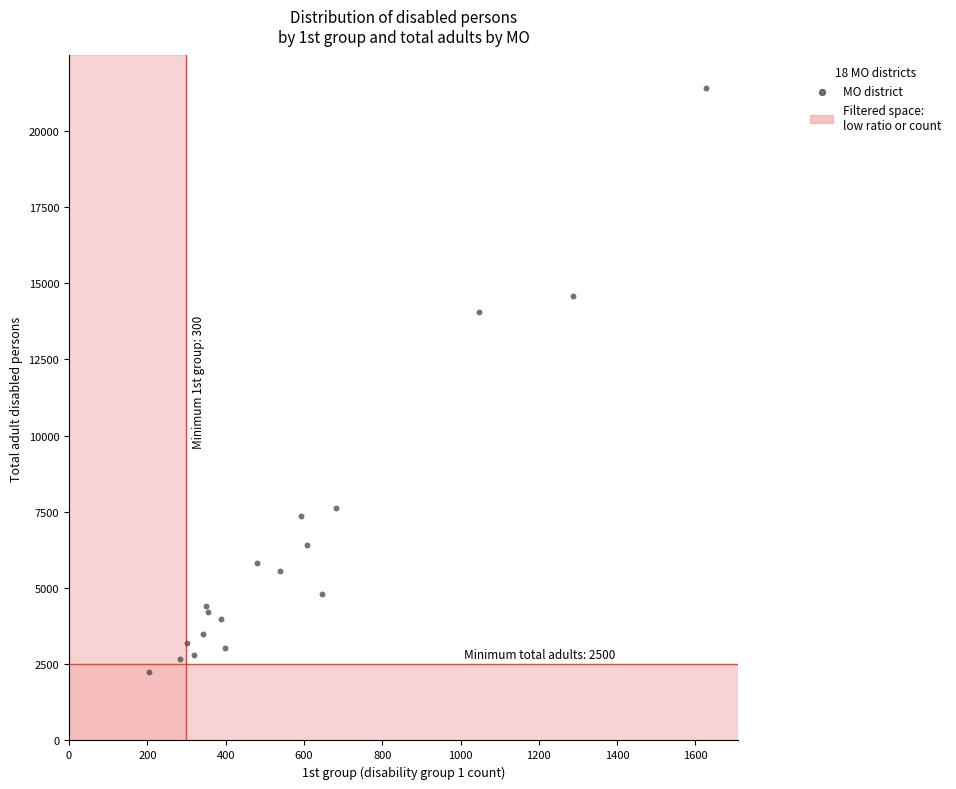

What Y value in the scatter plot is closest to 11824?

14037